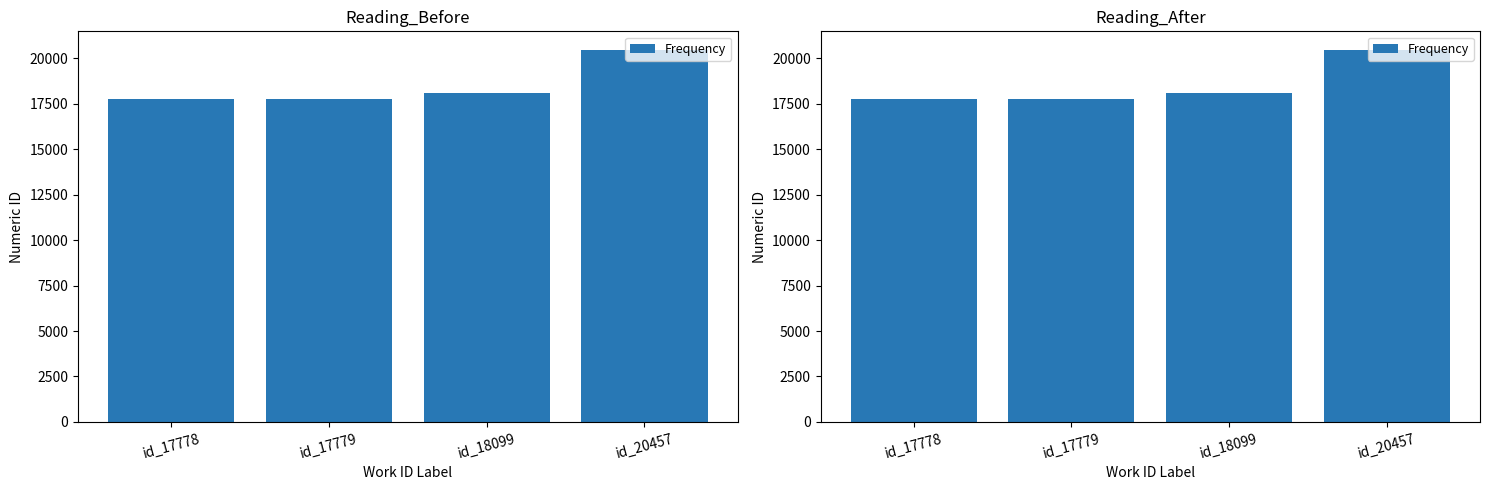

True or false: the data shows 17779 at id_17779.

True